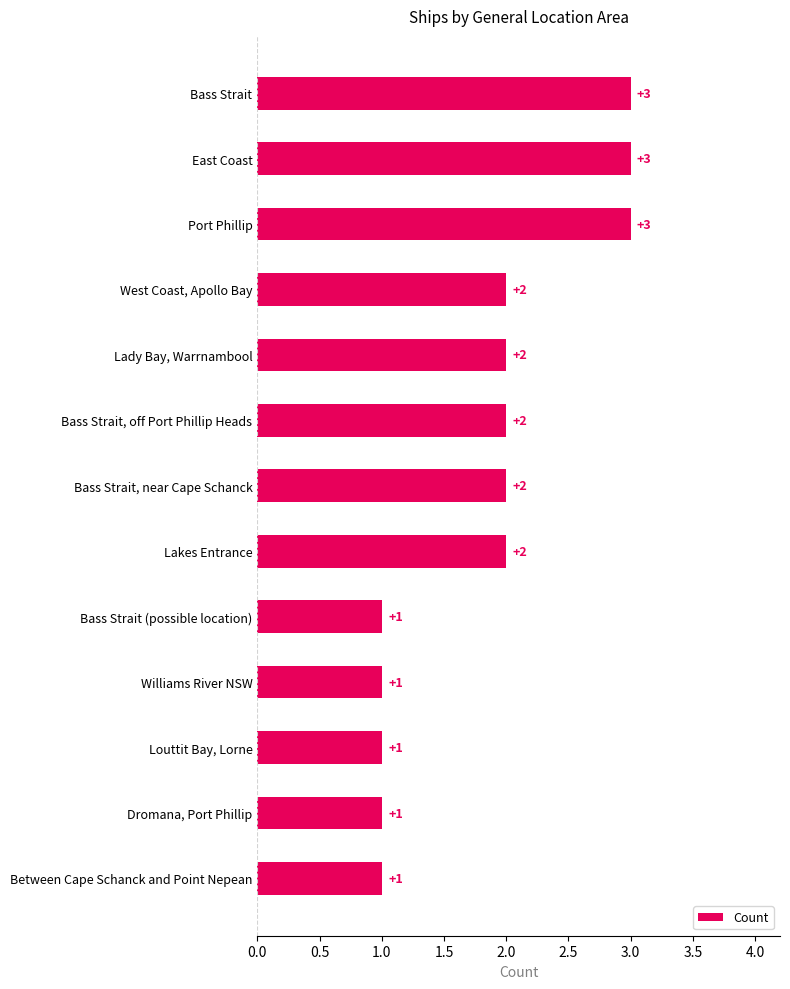

True or false: the data shows 2 at Lakes Entrance.

True